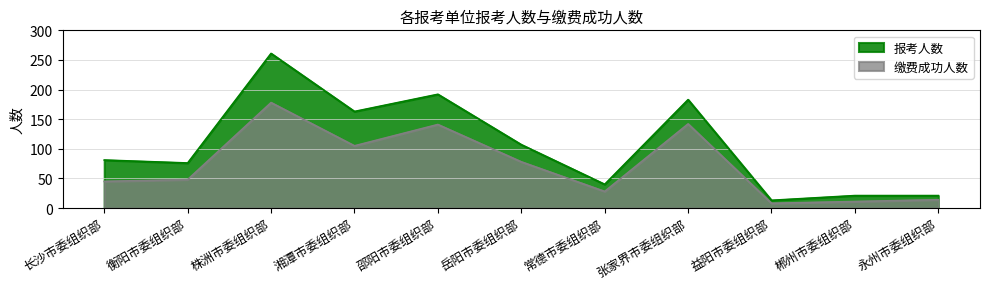

Reading left to right, list all the values displayed in this chart.

报考人数: 长沙市委组织部=81	衡阳市委组织部=76	株洲市委组织部=261	湘潭市委组织部=163	邵阳市委组织部=192	岳阳市委组织部=107	常德市委组织部=40	张家界市委组织部=183	益阳市委组织部=13	郴州市委组织部=21	永州市委组织部=21
缴费成功人数: 长沙市委组织部=45	衡阳市委组织部=48	株洲市委组织部=178	湘潭市委组织部=105	邵阳市委组织部=141	岳阳市委组织部=78	常德市委组织部=28	张家界市委组织部=142	益阳市委组织部=8	郴州市委组织部=11	永州市委组织部=14